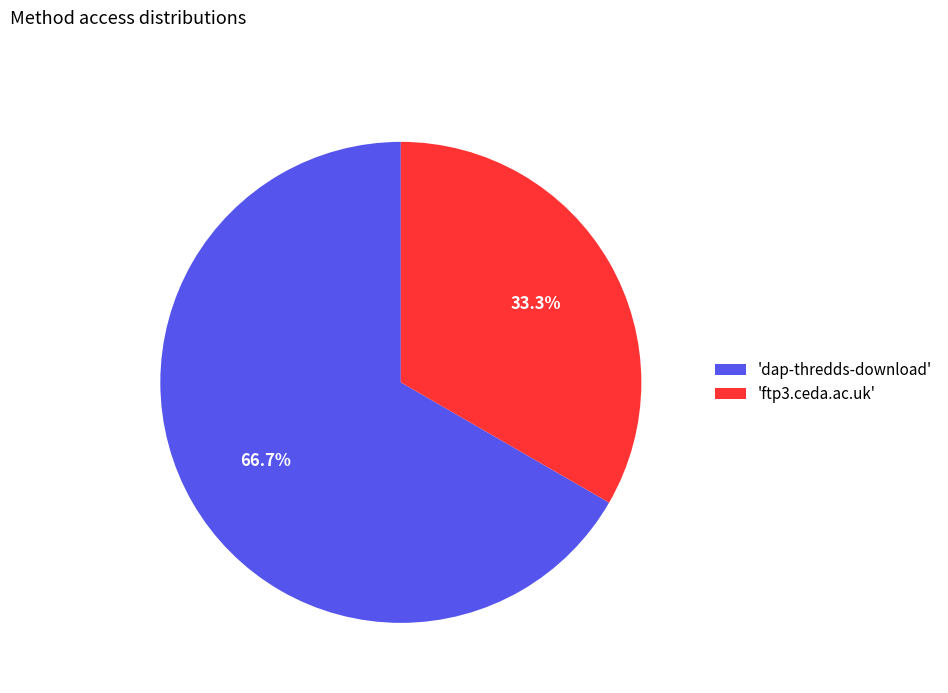

To the nearest percent, what is the average slice percentage?

50%